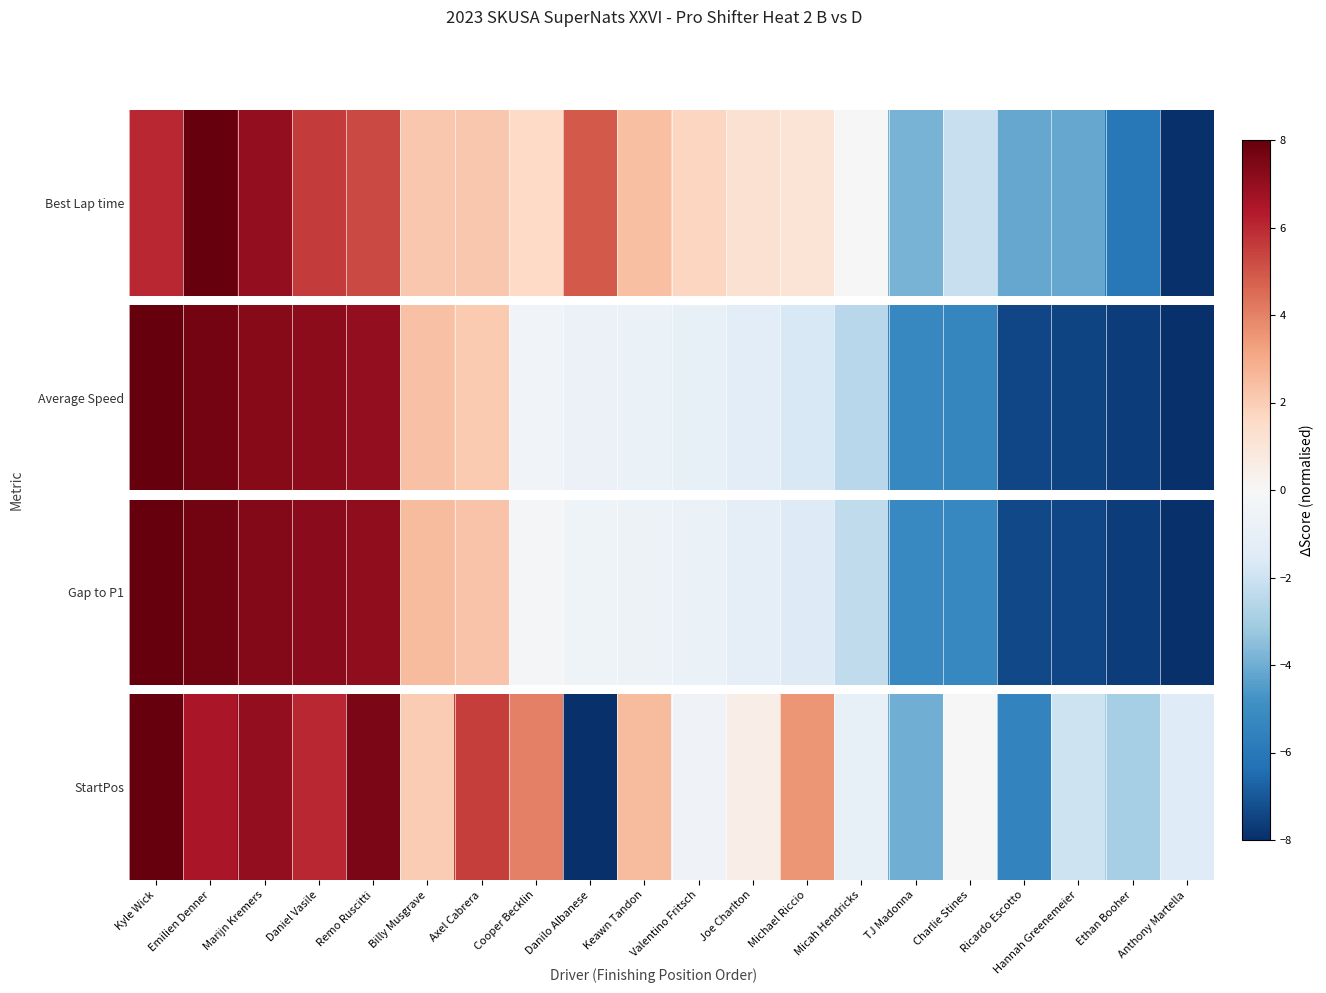

True or false: the data shows 2.0 at Billy Musgrave.

True